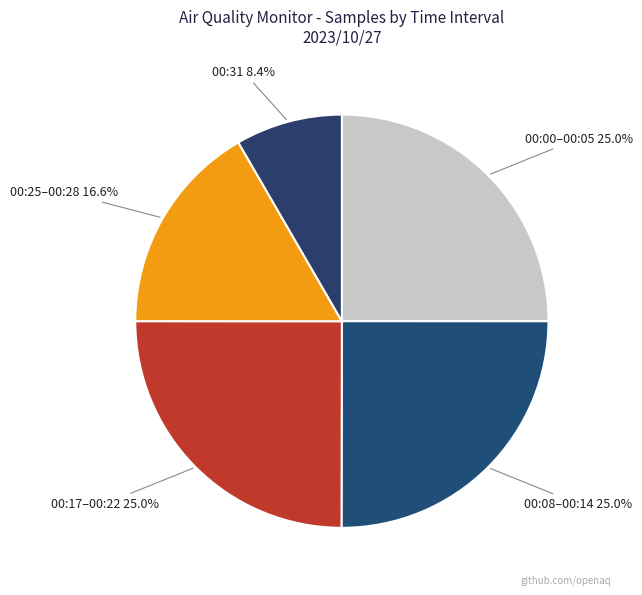

Count the number of slices in the pie.

5